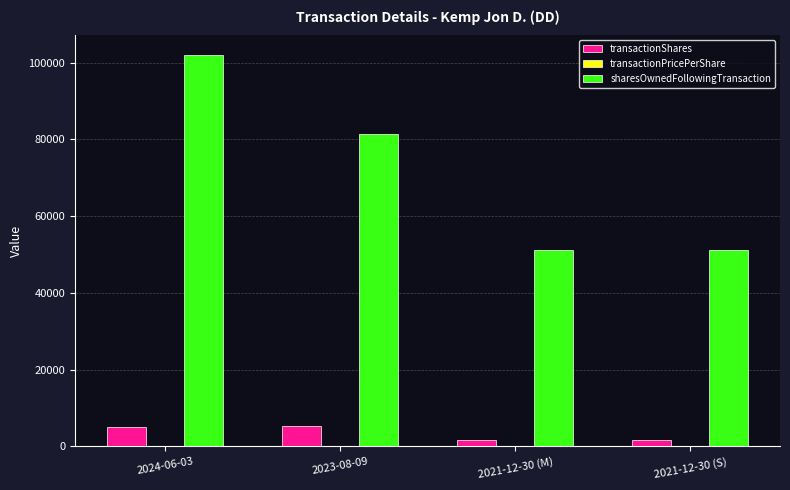

Which series changed the most between 2023-08-09 and 2021-12-30 (M)?

sharesOwnedFollowingTransaction